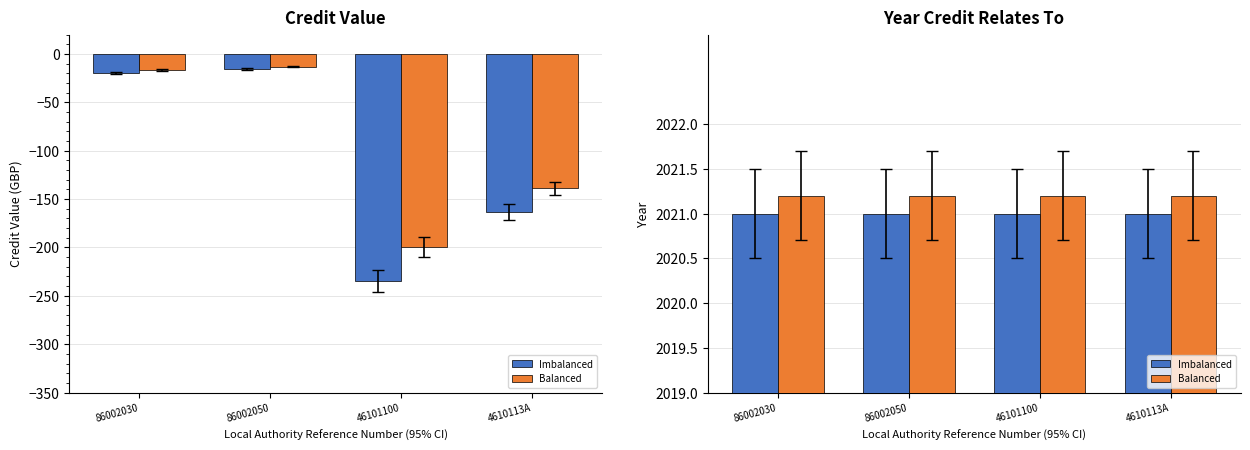

Which category has the lowest value in the Credit Value series?

46101100